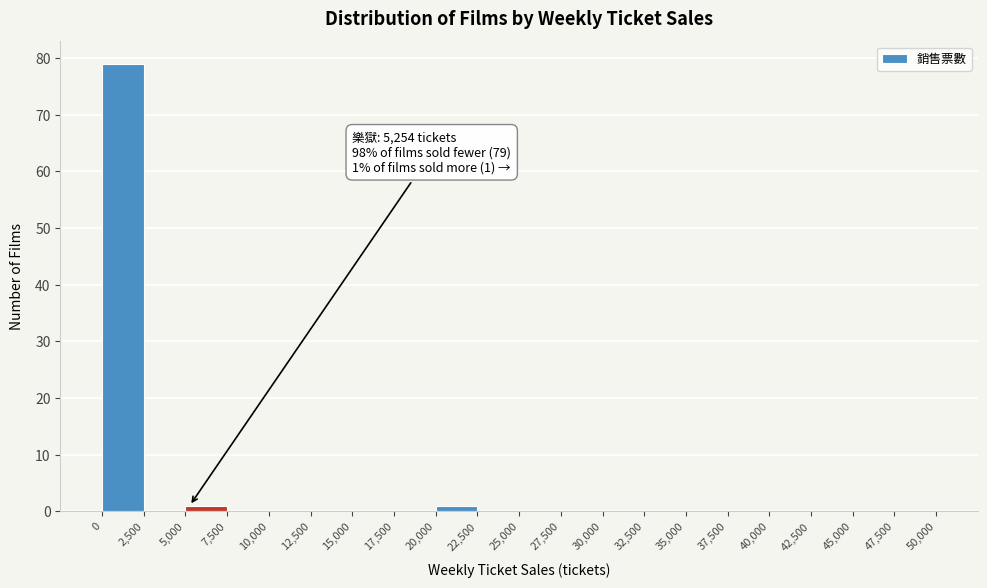

Over which range of the x-axis is the bar tallest?

0 to 2,500